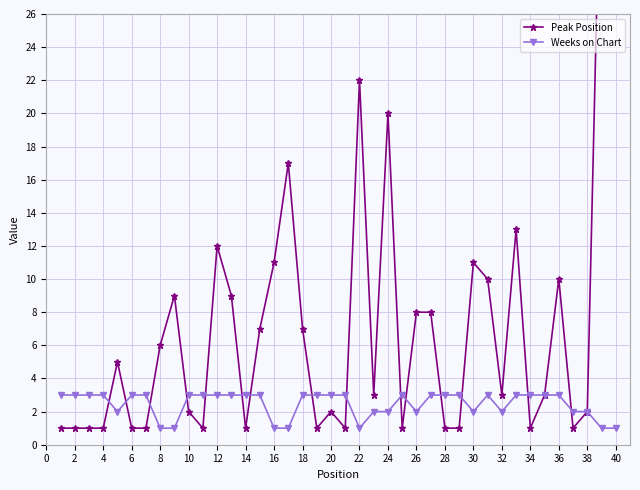

The value of Weeks on Chart at 20 is 2. True or false?

False